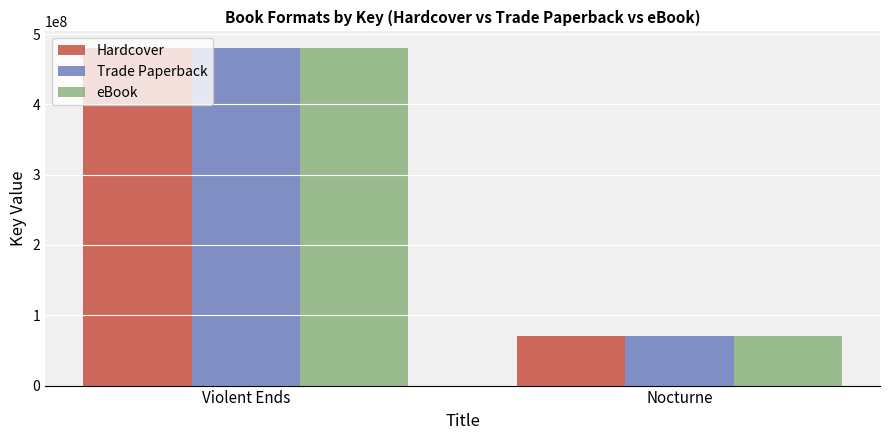

What value does the eBook series have at Violent Ends?

479823994